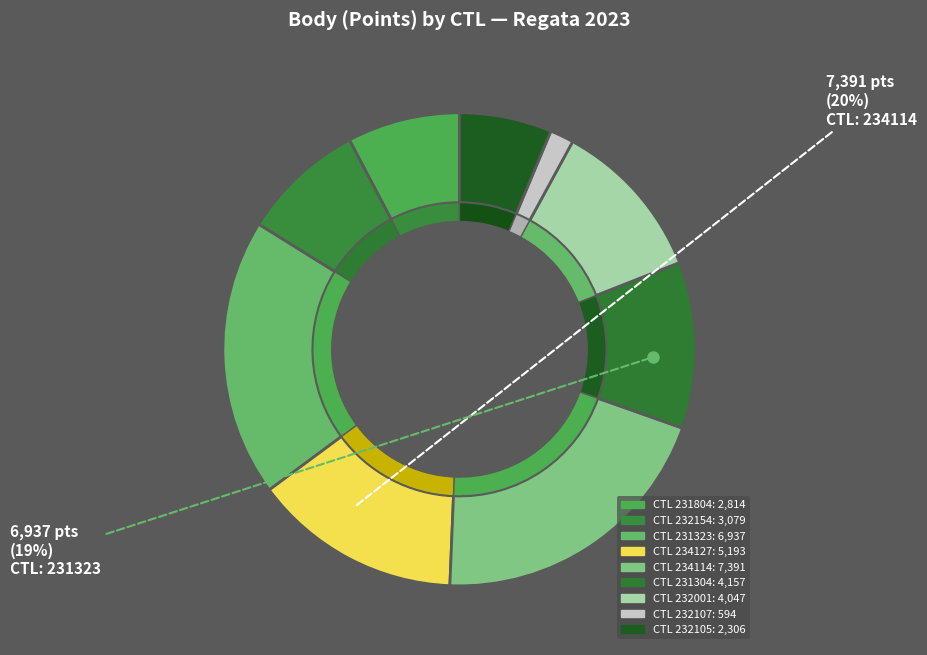

The 231323 slice represents 26% of the pie. True or false?

False